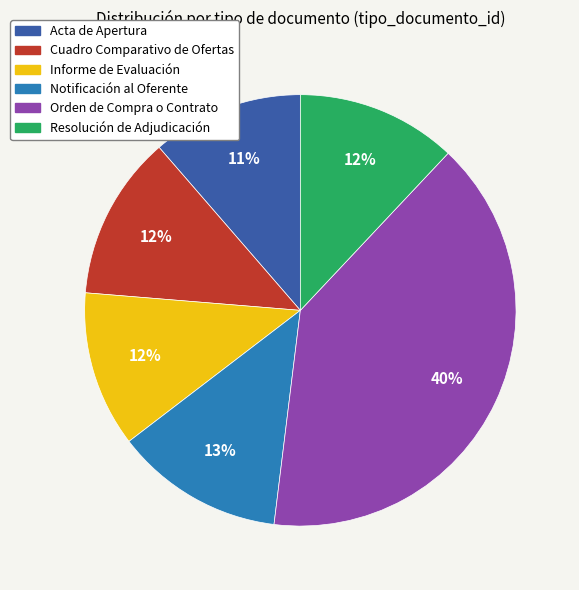

Is the sum of Cuadro Comparativo de Ofertas and Informe de Evaluación greater than half?

No